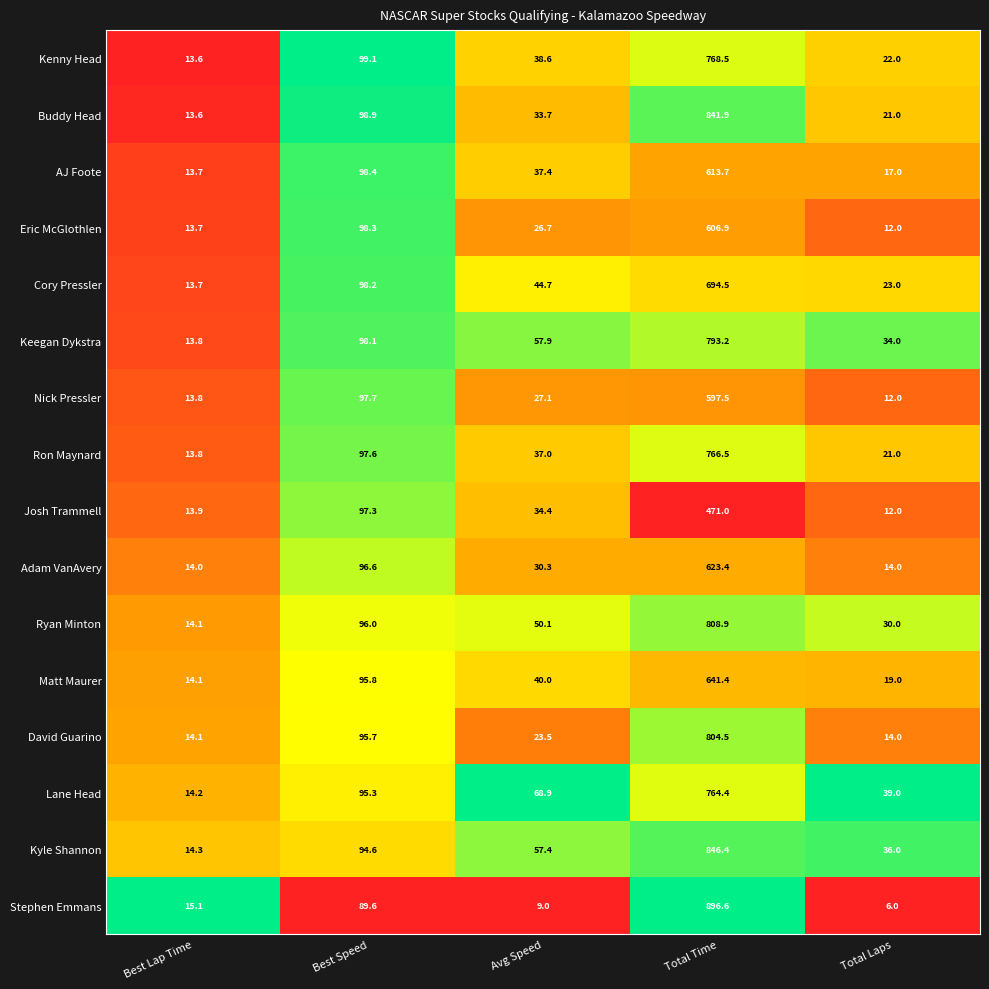

At which category does the chart reach its peak across all series?

Total Time